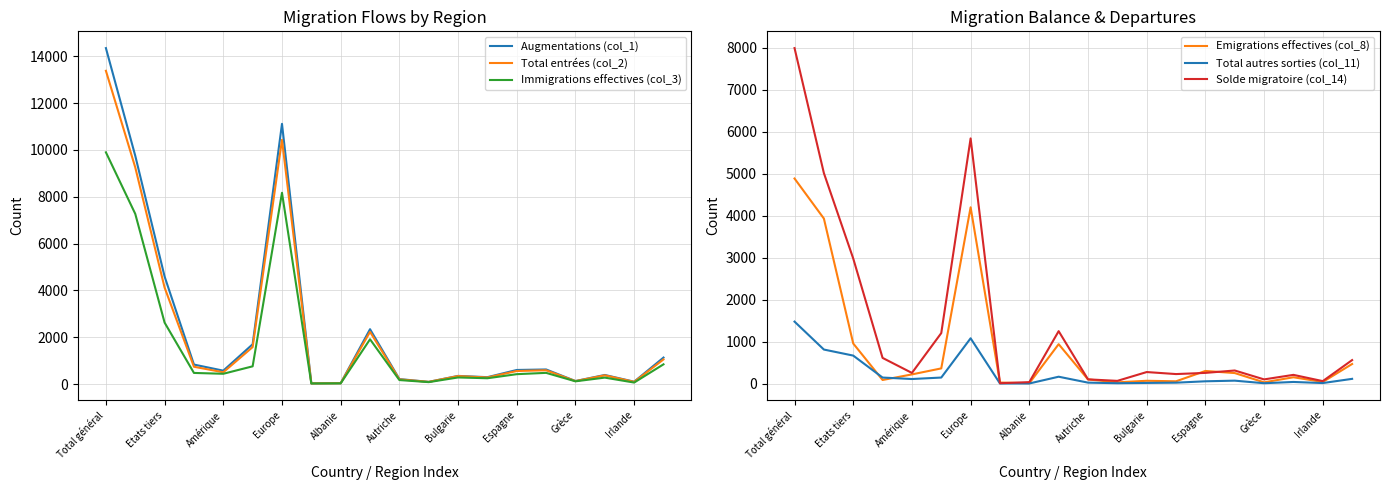

True or false: Total entrées (col_2) and Emigrations effectives (col_8) cross at least once.

False